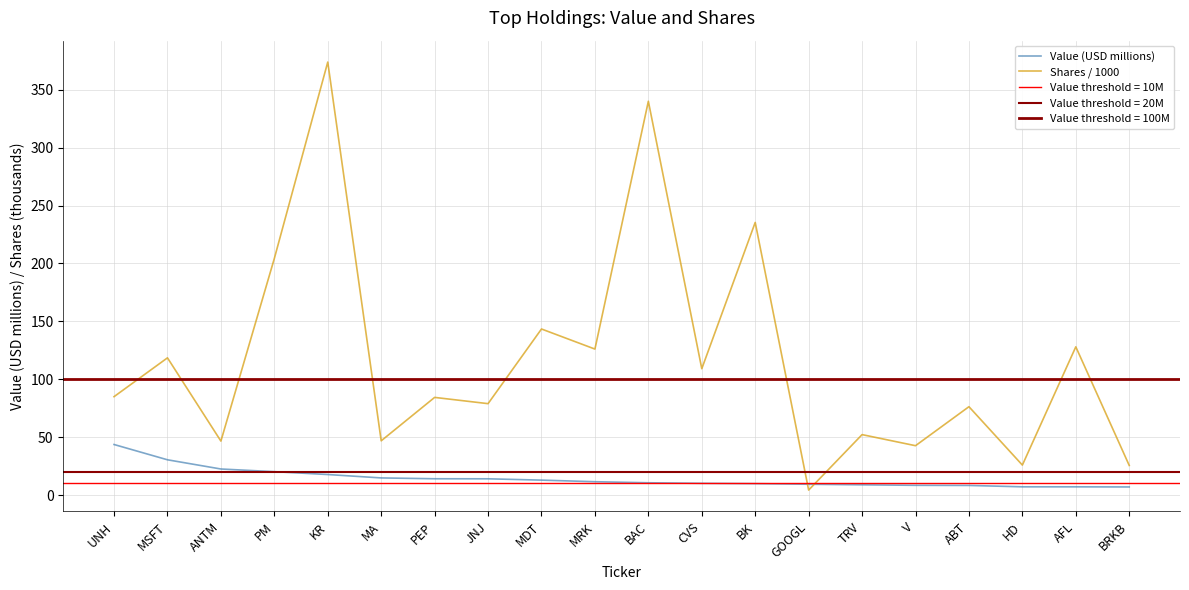

The Shares / 1000 series shows 128.0 at AFL. True or false?

True